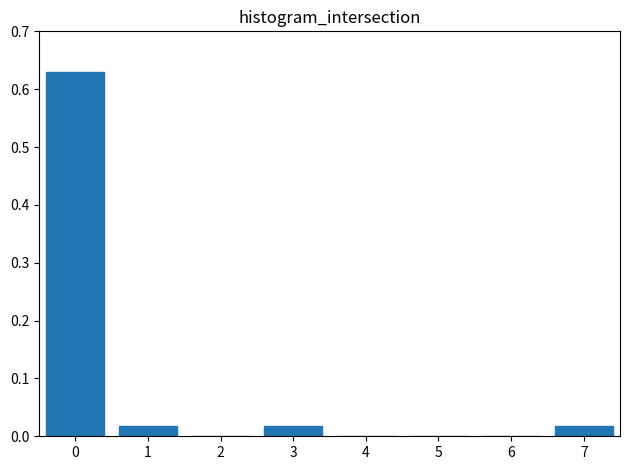

True or false: the data shows 0.0 at 1.

True